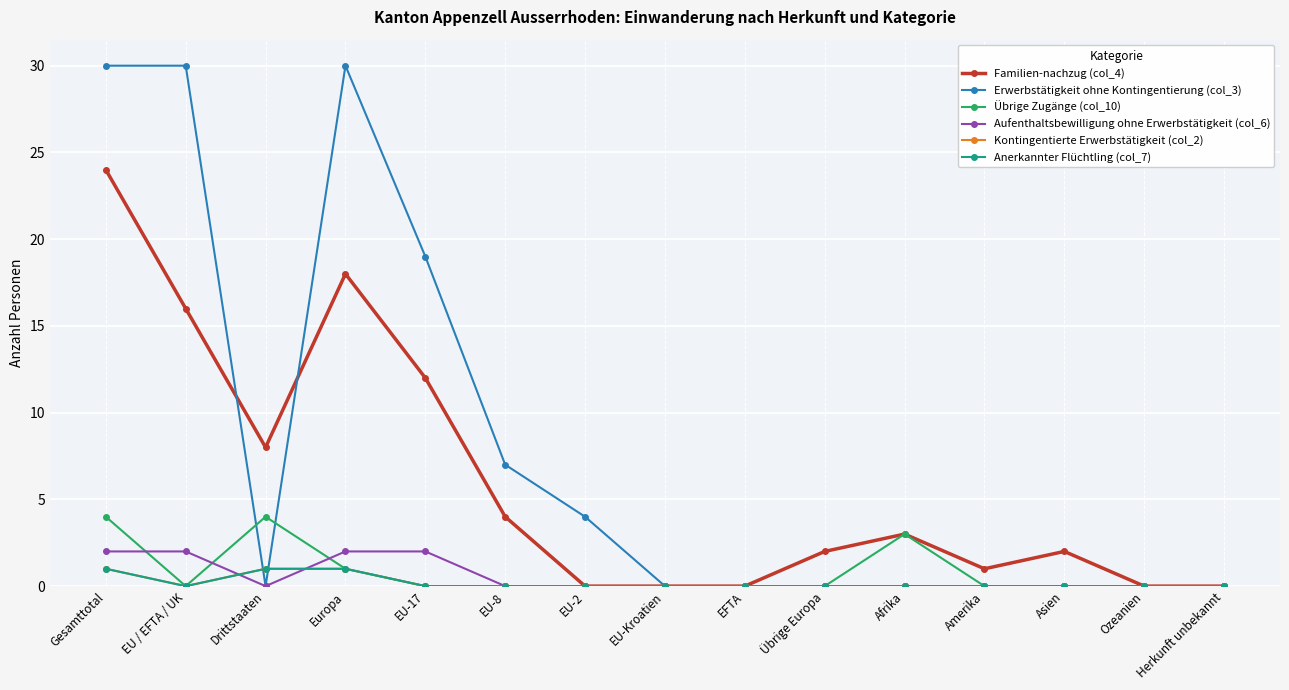

True or false: Übrige Zugänge (col_10) has more than 0 points higher than both neighbors.

True